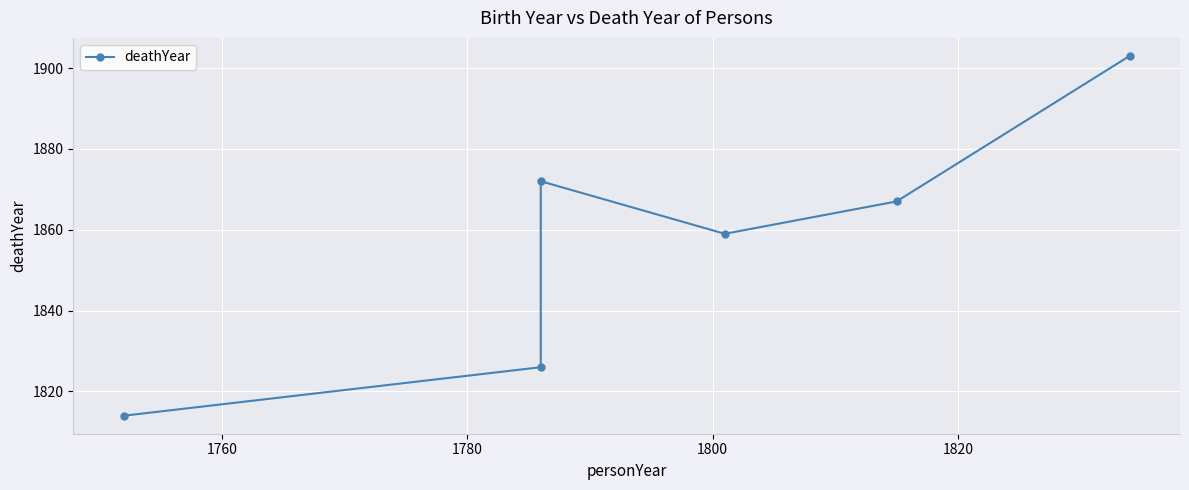

Is this an area chart (filled region under the line)?

No